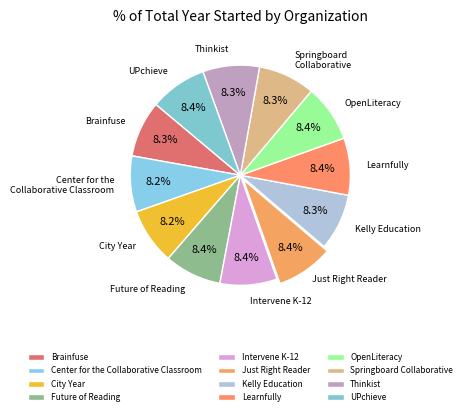

What percentage do UPchieve and Springboard Collaborative together represent?

16.7%